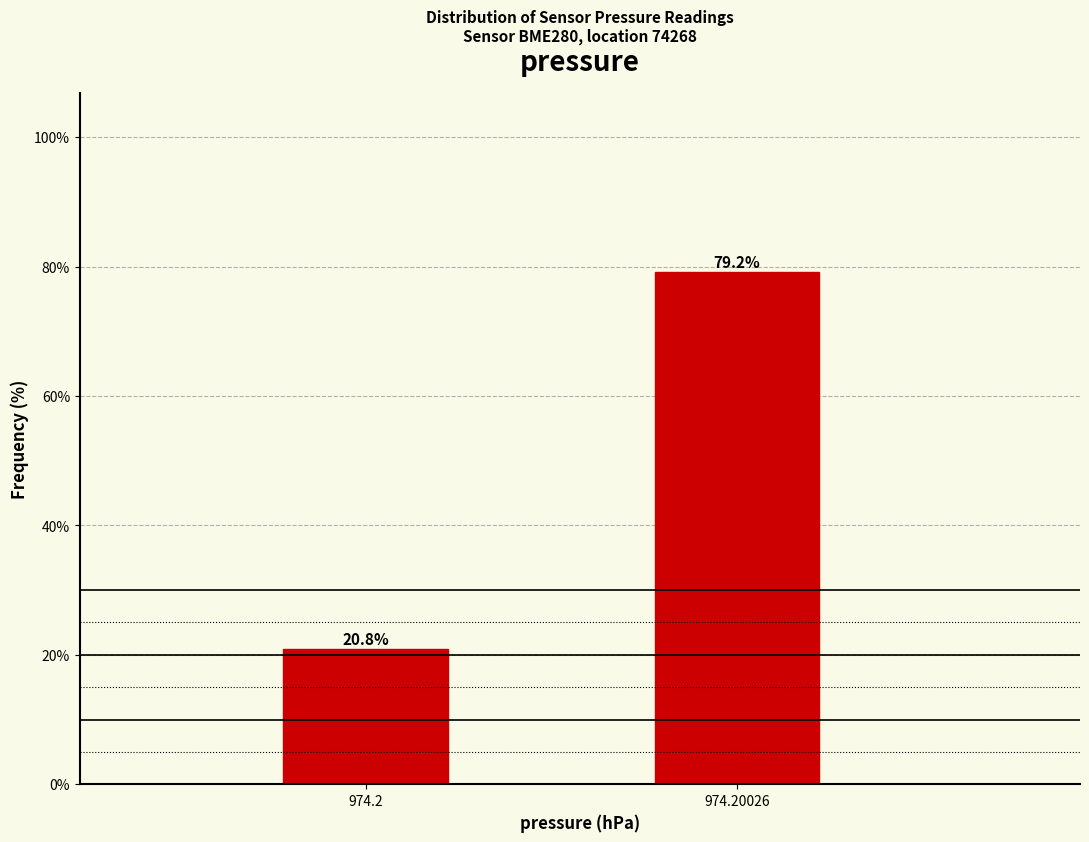

Reading left to right, extract all data points from this chart.

974.2=20.8	974.20026=79.2